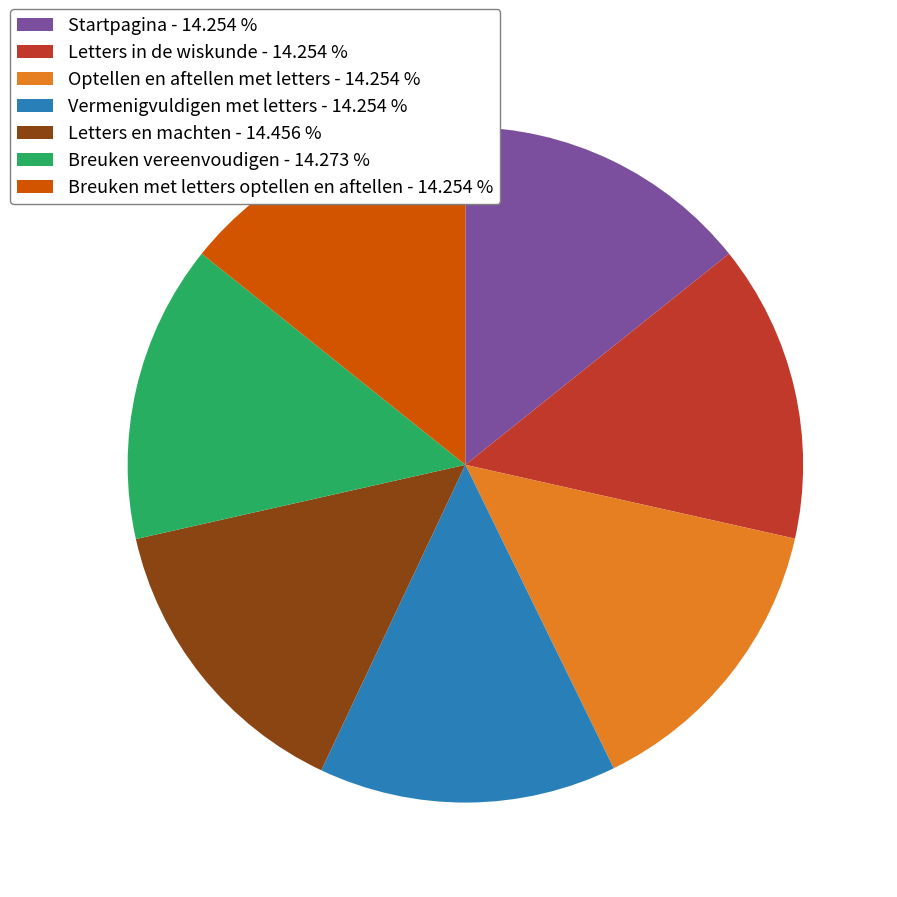

Combined, do Letters in de wiskunde - 14.254 % and Breuken met letters optellen en aftellen - 14.254 % account for over 50%?

No